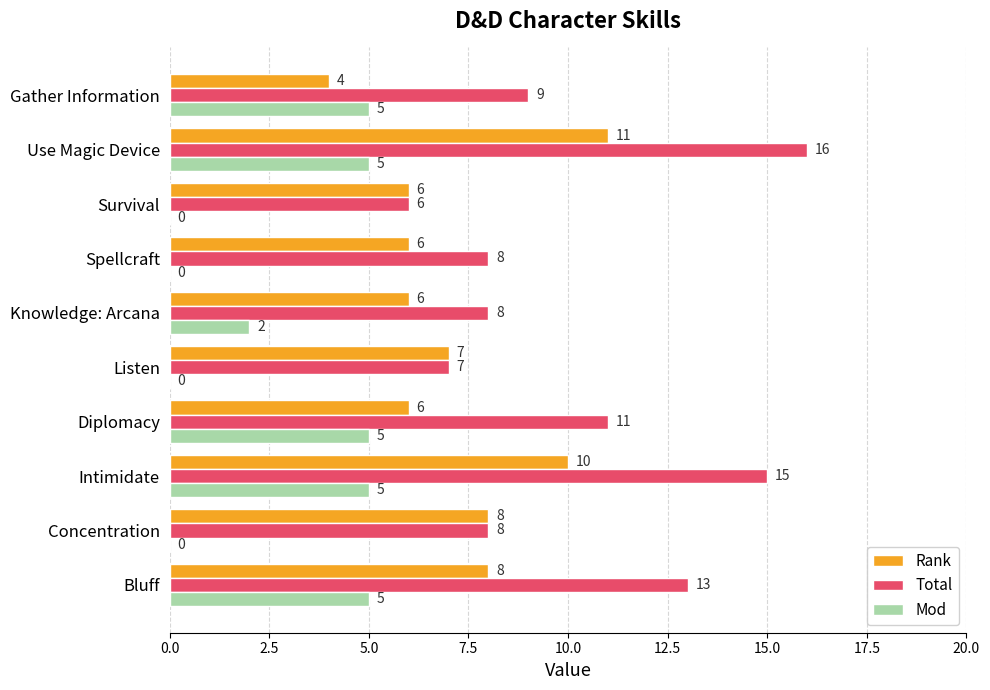

Is the value of Rank at Gather Information greater than the value of Mod at Diplomacy?

No